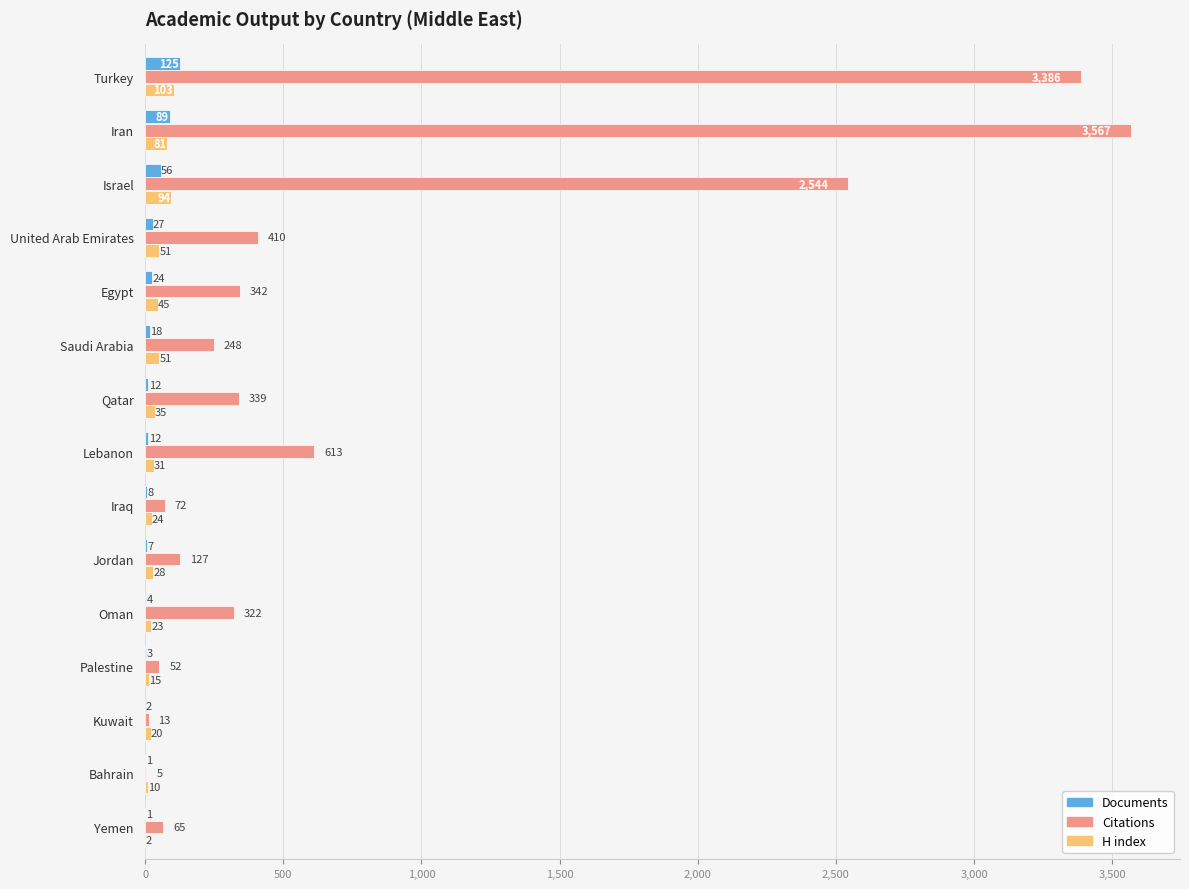

What is the sum of all Documents values?

389